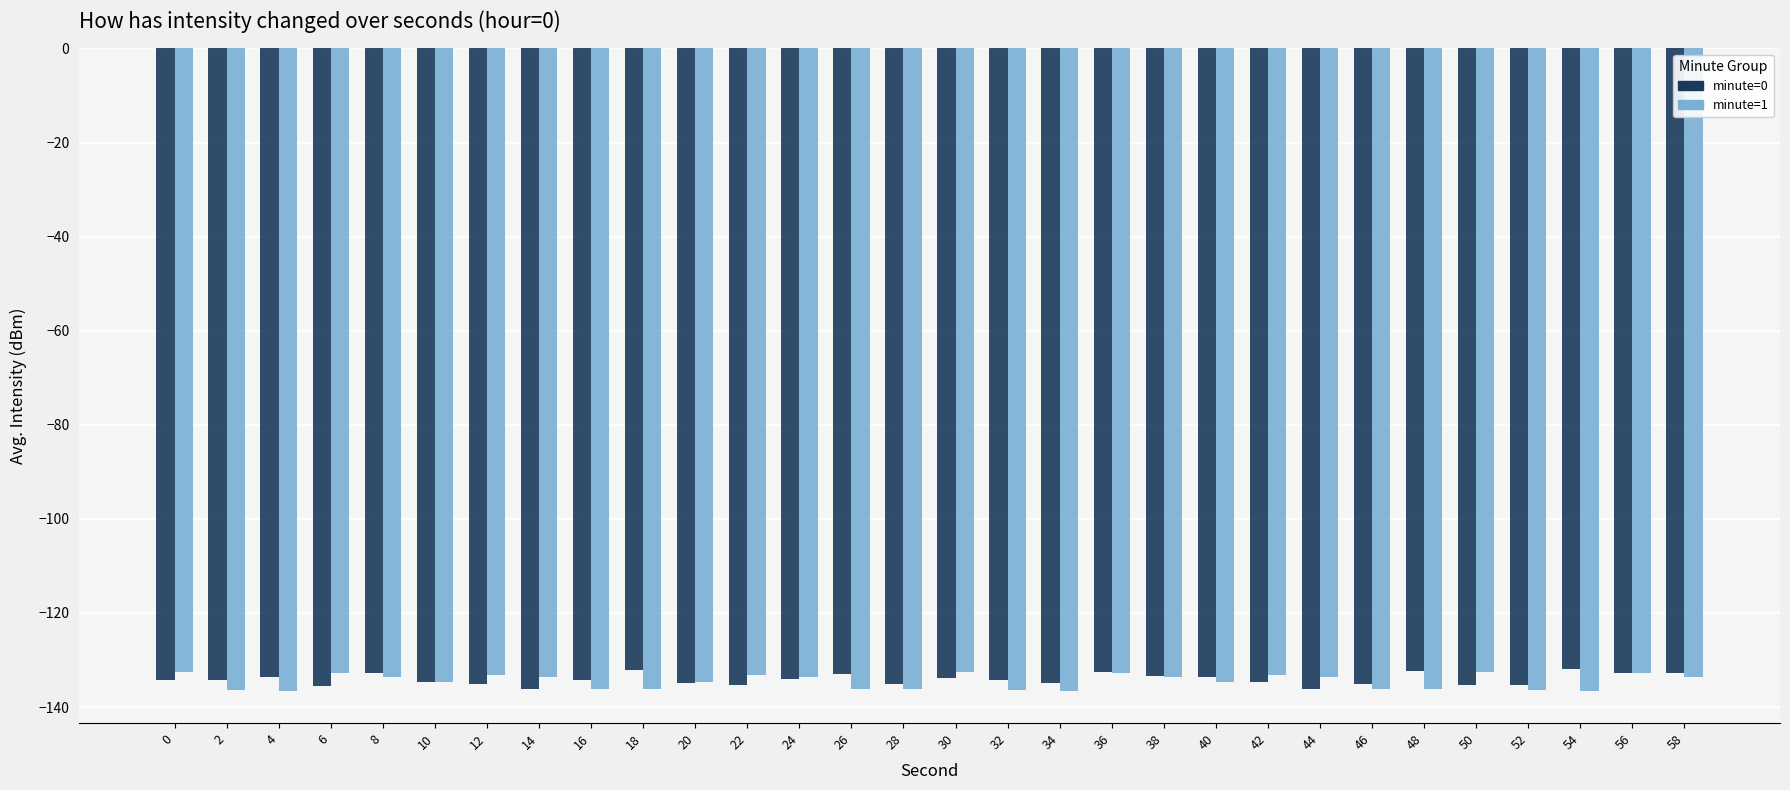

What is the total value across all series at 30?

-266.3